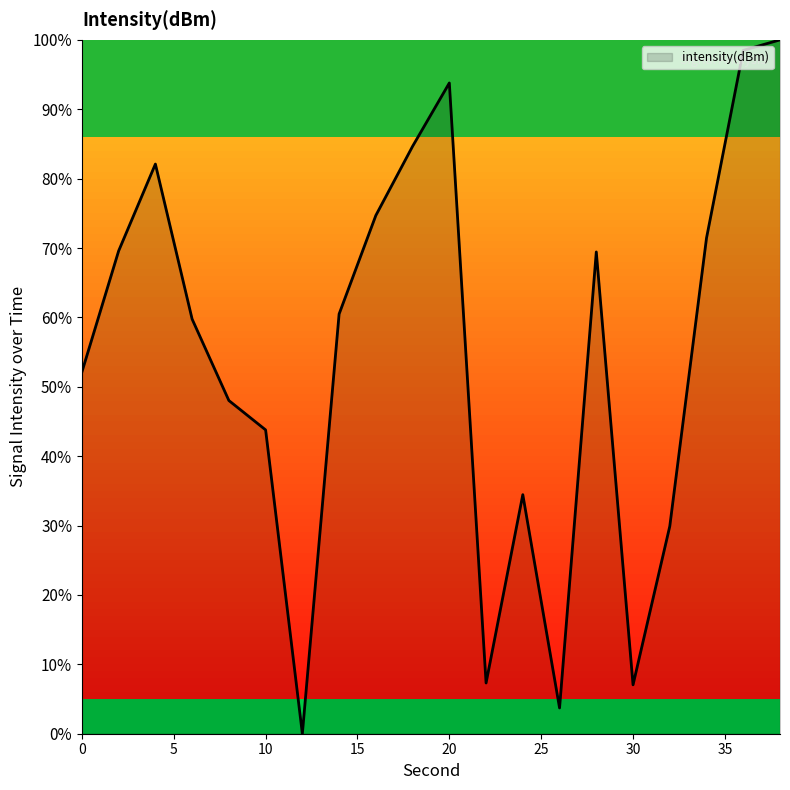

What is the maximum value shown in the chart?

100.0